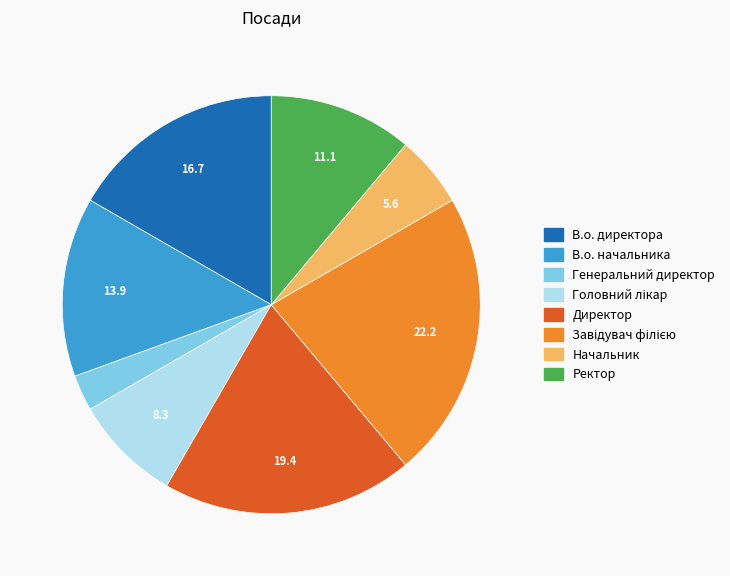

Approximately how many times larger is the value at Генеральний директор compared to Начальник?

0.5